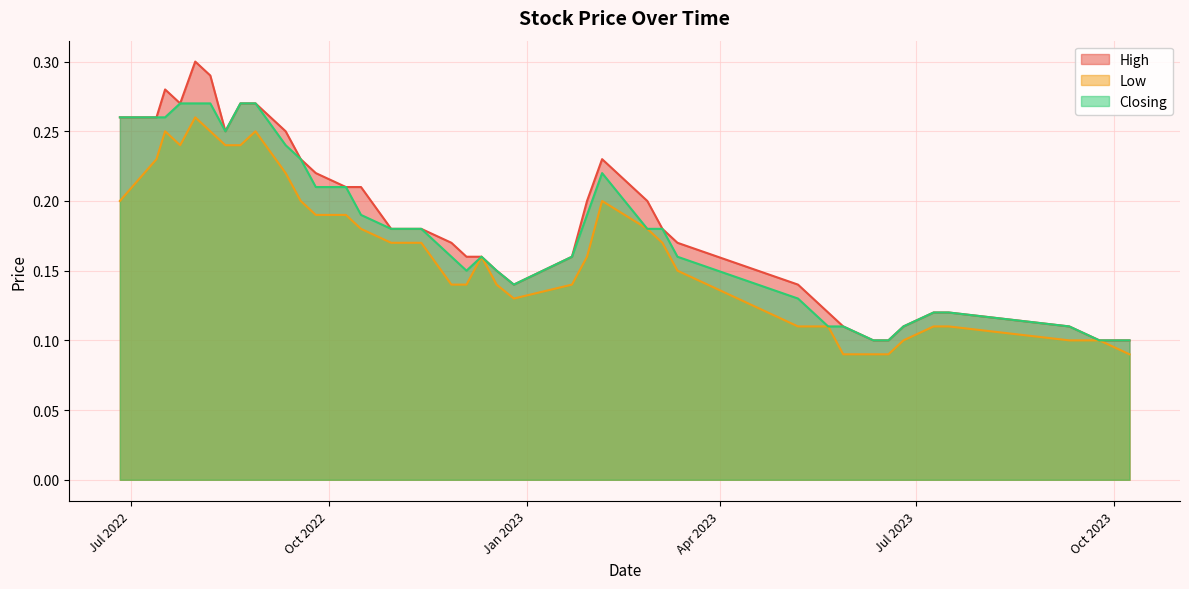

What is the label of the 5th point from the left?

31/07/2022